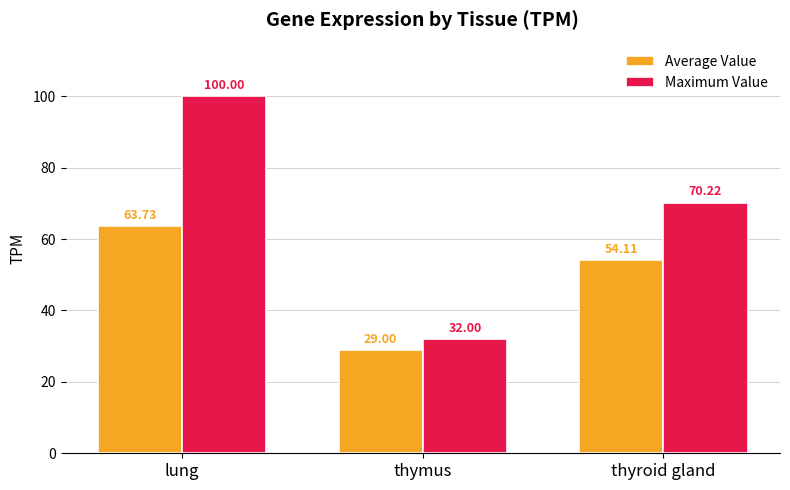

What is the highest value of the Maximum Value series?

100.0